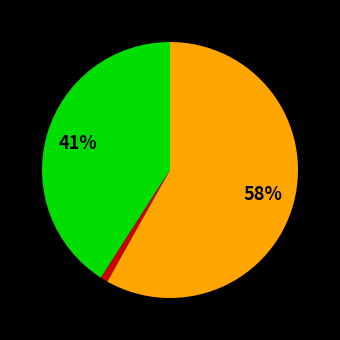

Is there a majority slice in this chart?

Yes